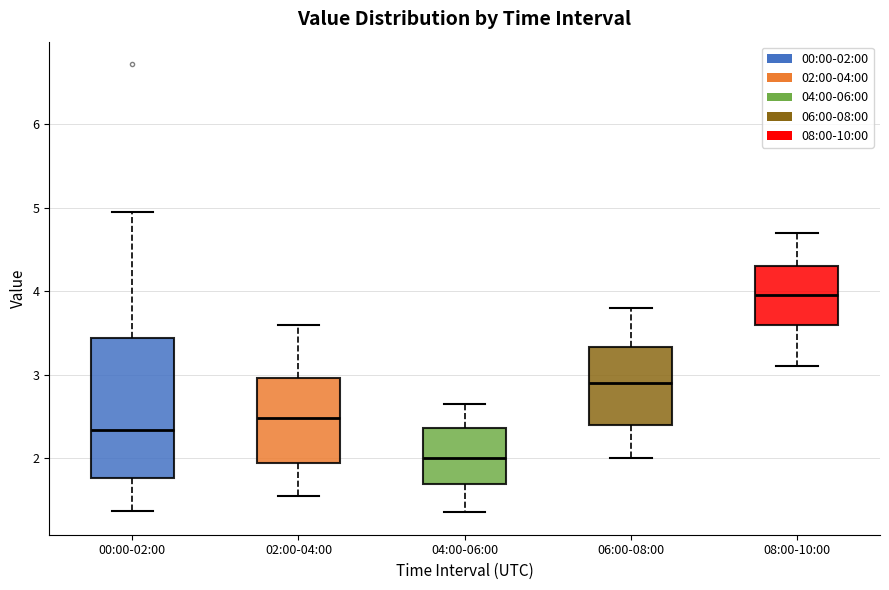

Where does the upper whisker of the box for 08:00-10:00 end on the y-axis? The values are not printed on the chart, so give them approximately, as read against the axis.

4.7